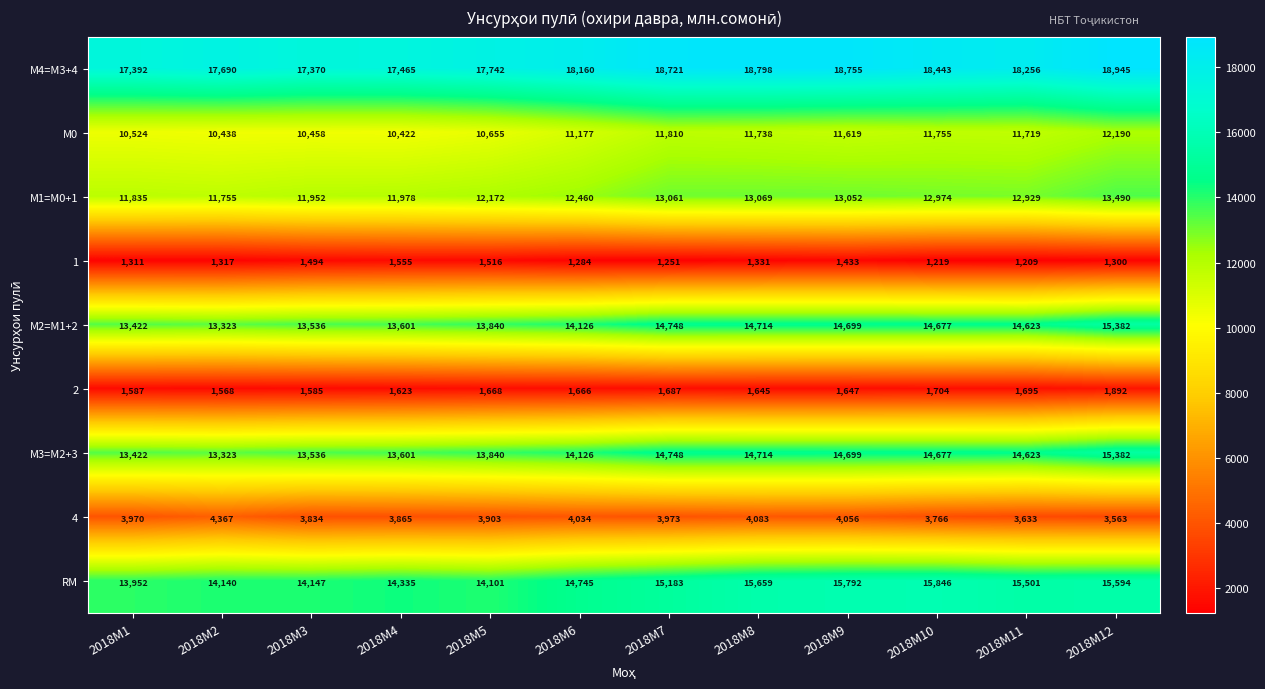

What is the difference between the second highest and minimum values in the 1 series?

307